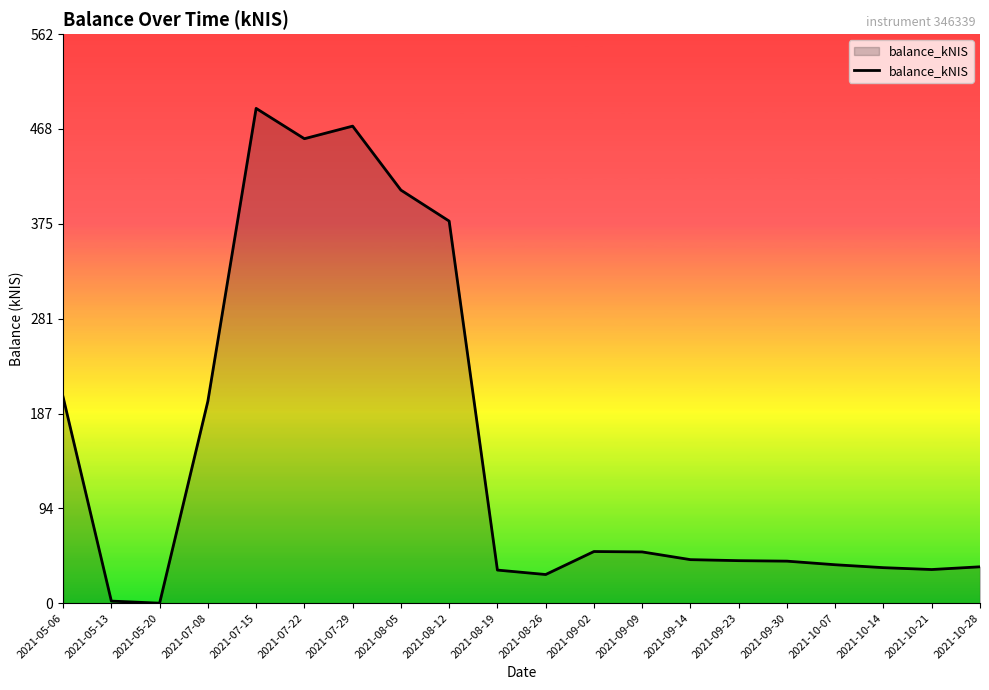

Where is the data nearest to the value 244?

2021-05-06